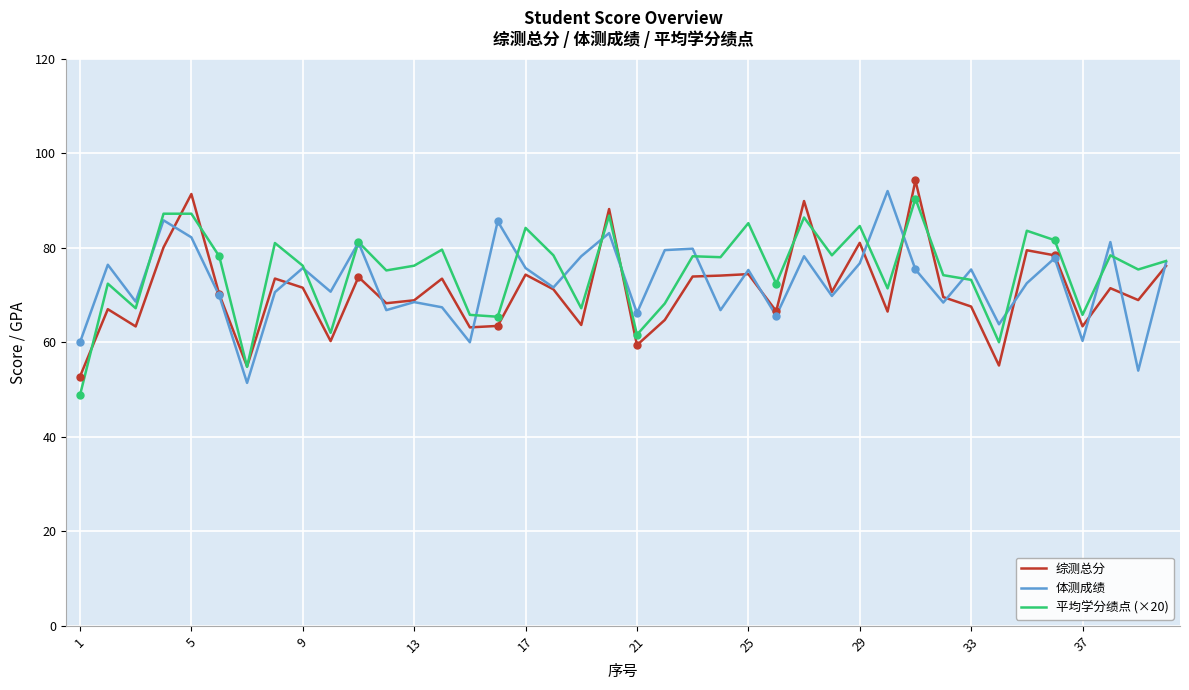

The 综测总分 series shows 68.9 at 13. True or false?

True